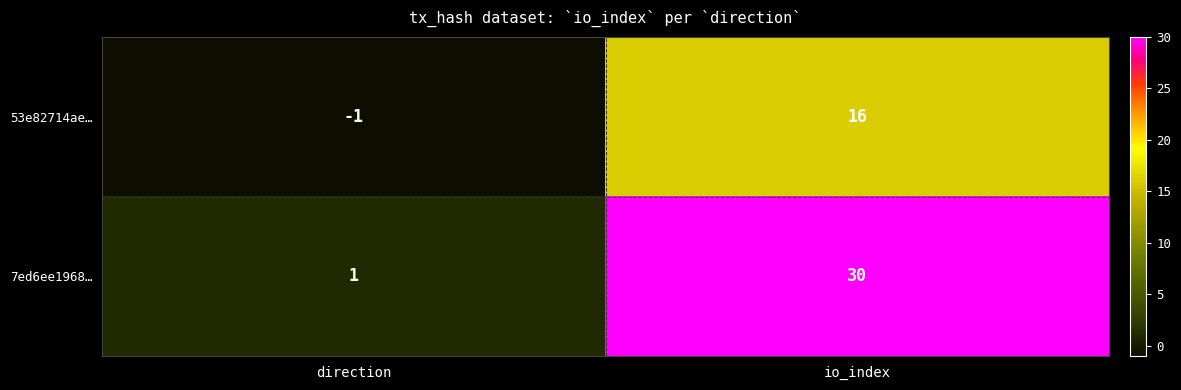

The value of 7ed6ee1968… at direction is 1. True or false?

True